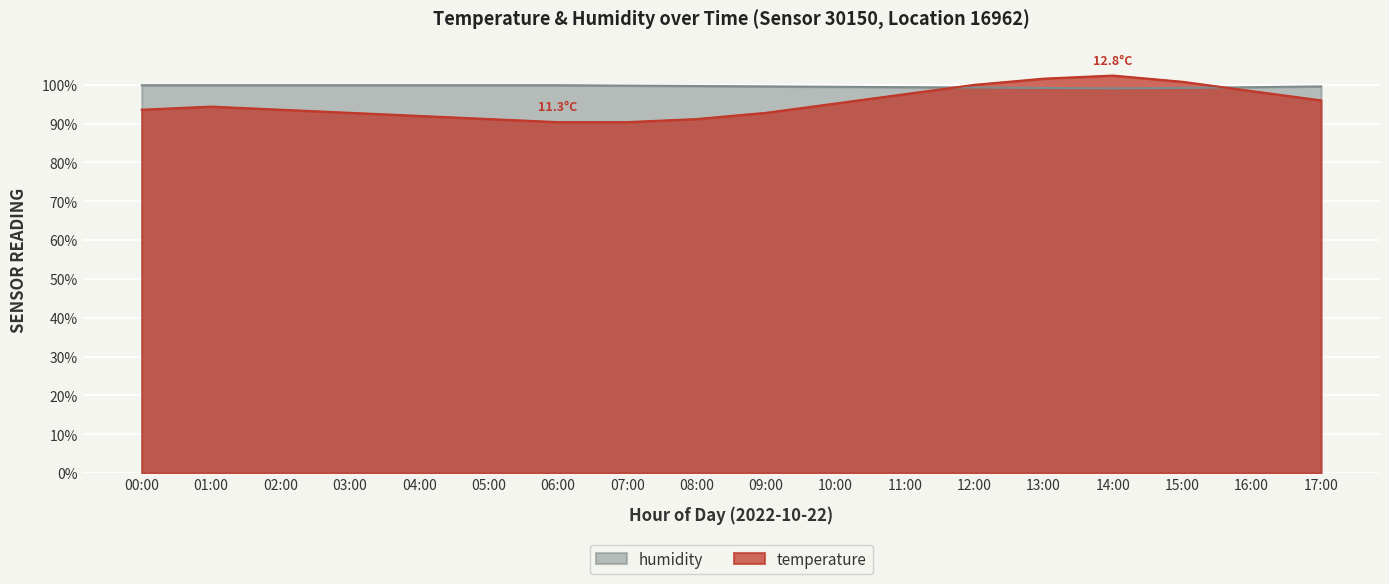

What is the approximate value of humidity at 09:00?

99.6